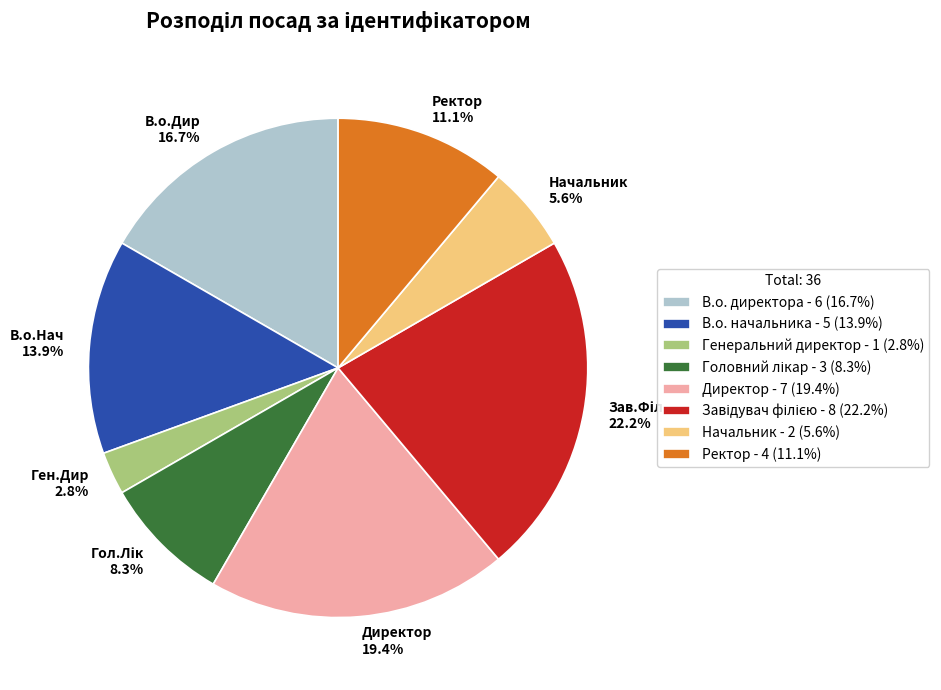

Which has a higher value, Генеральний директор - 1 (2.8%) or Директор - 7 (19.4%)?

Директор - 7 (19.4%)